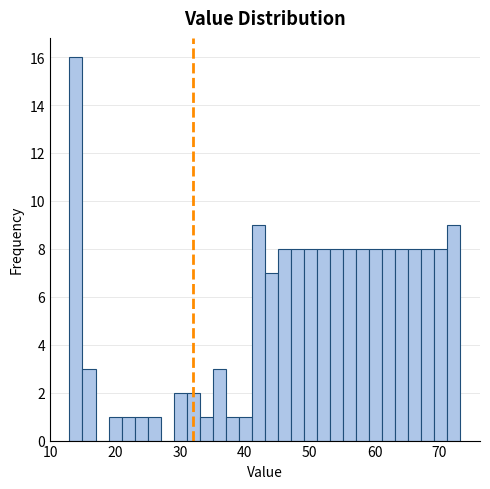

Around what value on the x-axis is the tallest bar? Give the approximate position of its centre, as read against the axis.

14